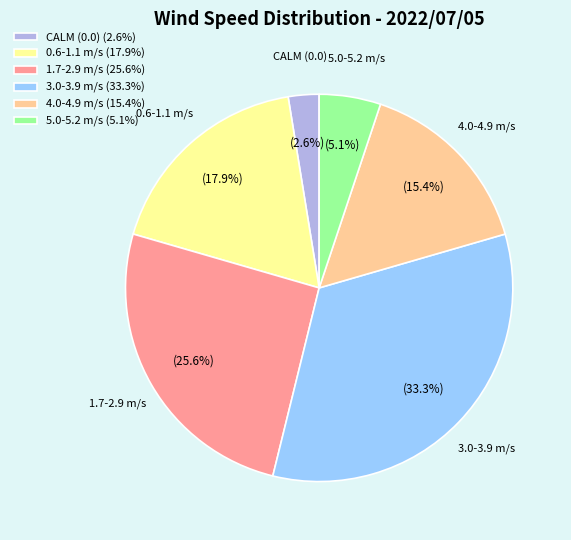

Between 5.0-5.2 m/s (5.1%) and 0.6-1.1 m/s (17.9%), which is larger?

0.6-1.1 m/s (17.9%)